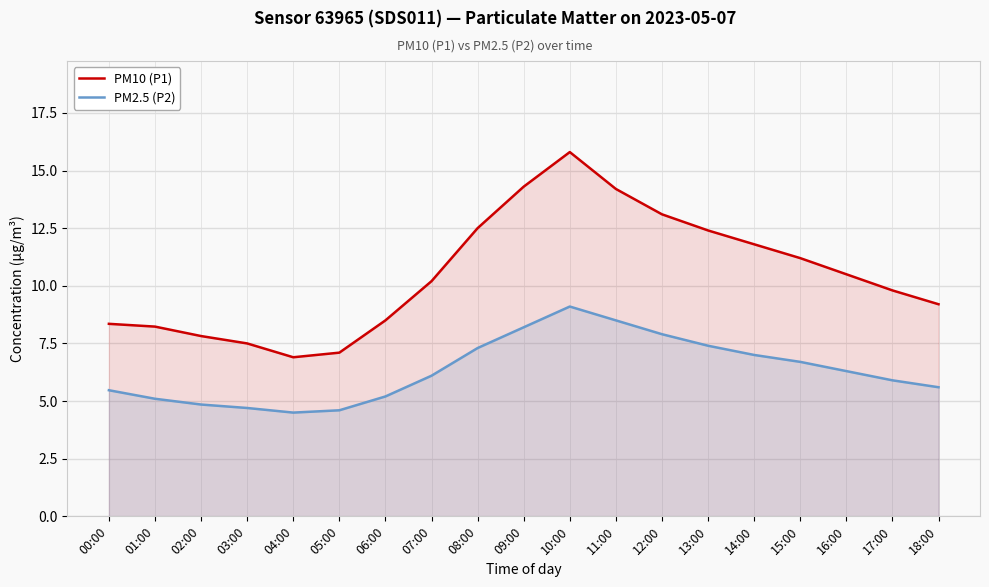

What are all the series names shown in the legend?

PM10 (P1), PM2.5 (P2)